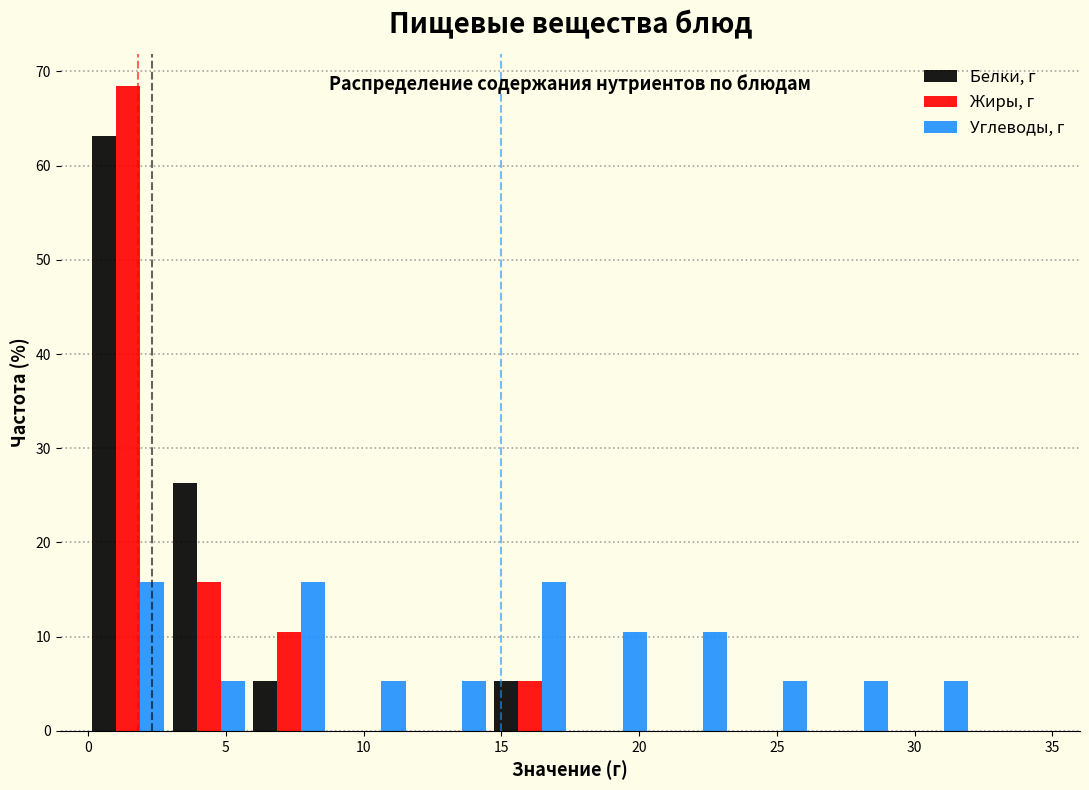

Reading left to right, list every range on the x-axis with the height of the bar of each series over it. Neither the bar edges nor the heights are printed on the chart, so give them approximately, as read against the axes.

0.0 to 3.0: Белки, г=63	Жиры, г=68	Углеводы, г=16
3.0 to 6.0: Белки, г=26	Жиры, г=16	Углеводы, г=5
6.0 to 9.0: Белки, г=5	Жиры, г=11	Углеводы, г=16
9.0 to 11.5: Белки, г=0	Жиры, г=0	Углеводы, г=5
11.5 to 14.5: Белки, г=0	Жиры, г=0	Углеводы, г=5
14.5 to 17.5: Белки, г=5	Жиры, г=5	Углеводы, г=16
17.5 to 20.5: Белки, г=0	Жиры, г=0	Углеводы, г=11
20.5 to 23.5: Белки, г=0	Жиры, г=0	Углеводы, г=11
23.5 to 26.5: Белки, г=0	Жиры, г=0	Углеводы, г=5
26.5 to 29.0: Белки, г=0	Жиры, г=0	Углеводы, г=5
29.0 to 32.0: Белки, г=0	Жиры, г=0	Углеводы, г=5
32.0 to 35.0: Белки, г=0	Жиры, г=0	Углеводы, г=0